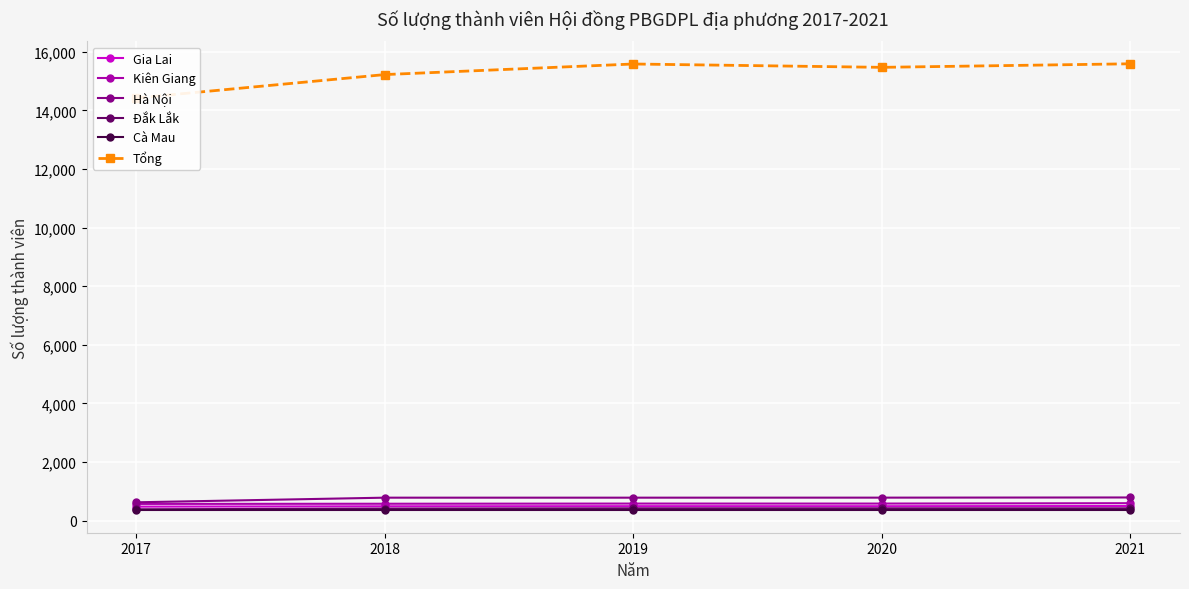

List the labels in order of Đắk Lắk value, largest first.

2019, 2020, 2021, 2018, 2017